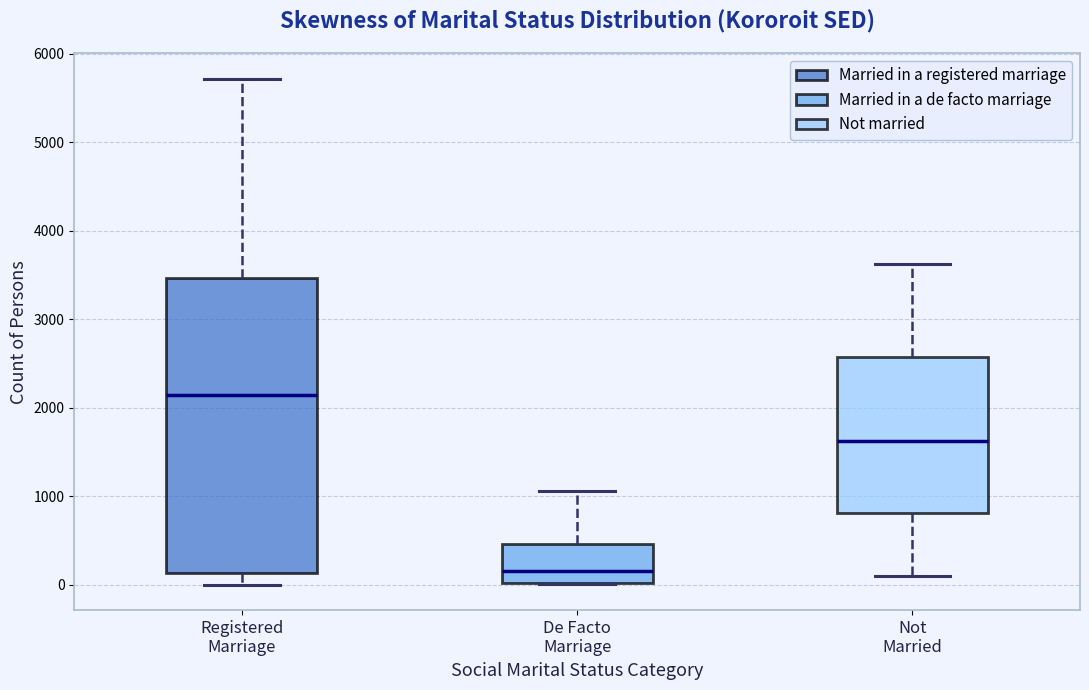

Which box's median line is the highest?

Registered Marriage